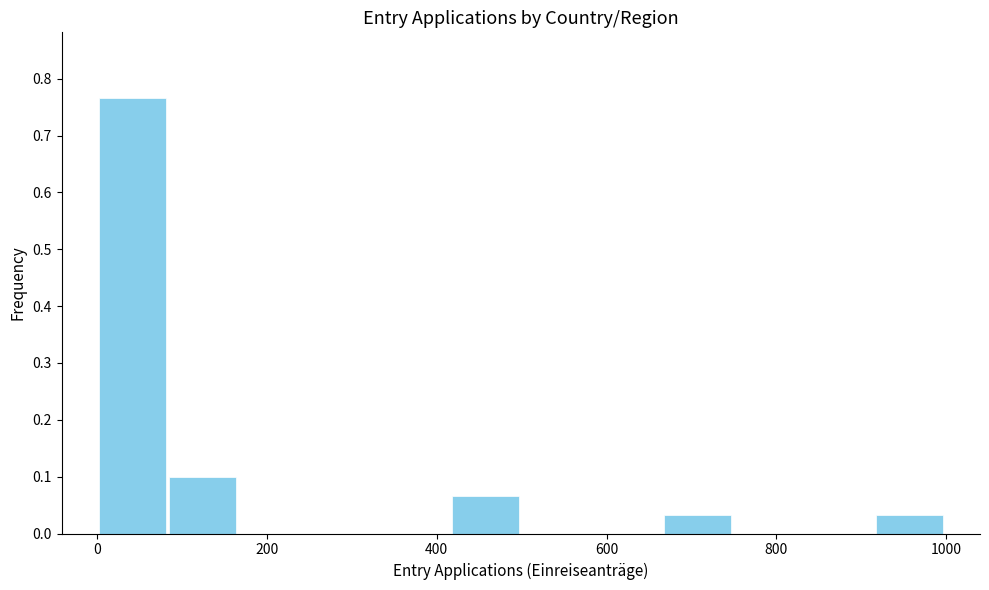

Over which range of the x-axis is the bar tallest?

0 to 80